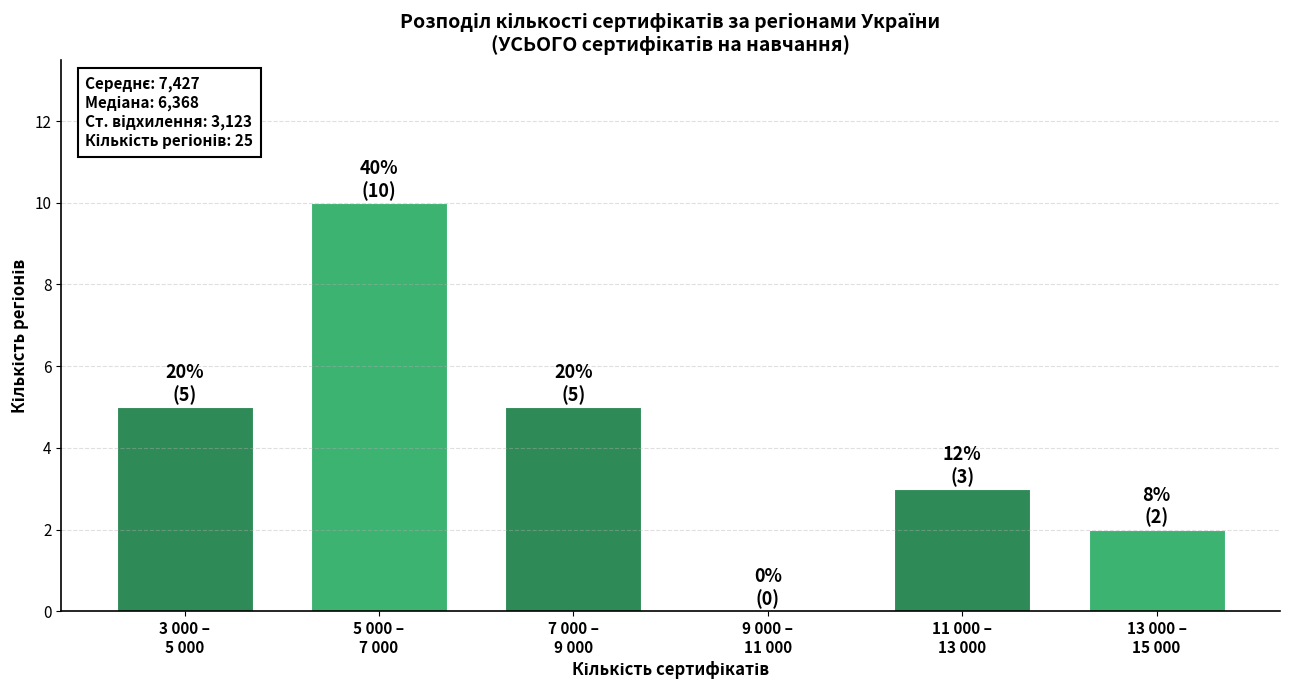

What is the greatest value displayed?

10